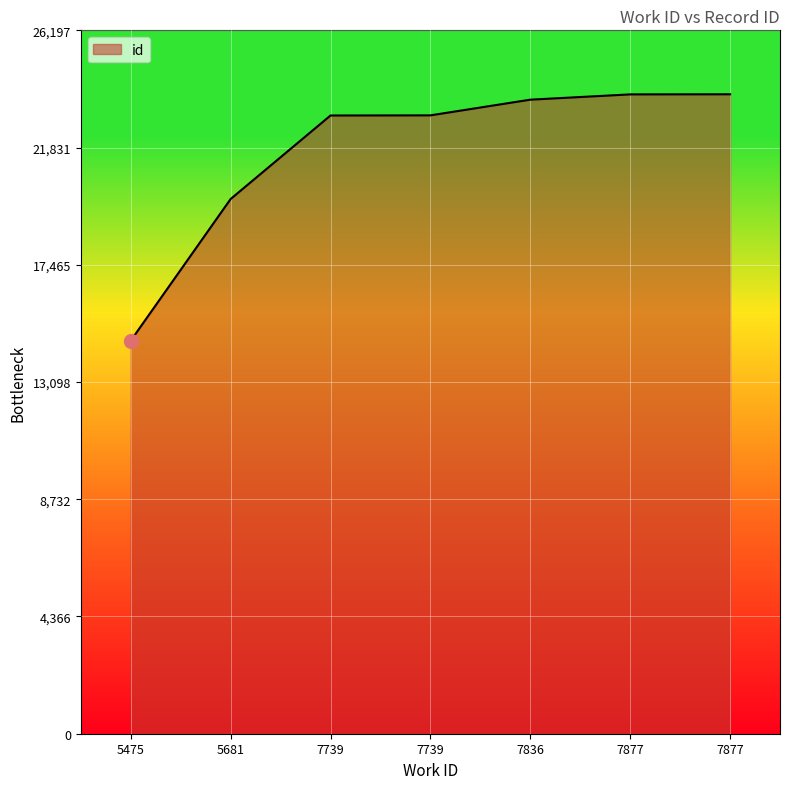

At which label does the data first exceed 23031?

7836